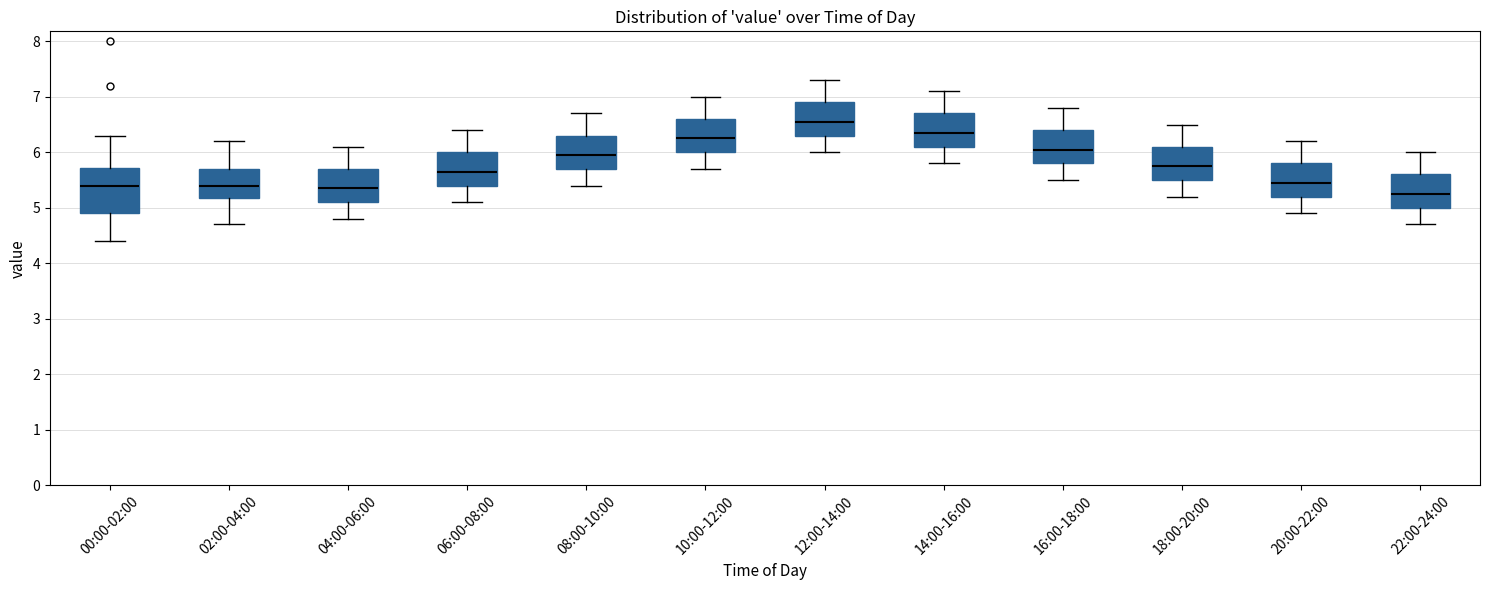

Reading left to right, read every box against the y-axis: the position of its median line, the range the box covers, and the ends of its whiskers. The values are not printed on the chart, so give them approximately, as read against the axis.

00:00-02:00: median 5.4, box 4.9 to 5.7, whiskers 4.4 to 6.3
02:00-04:00: median 5.4, box 5.2 to 5.7, whiskers 4.7 to 6.2
04:00-06:00: median 5.4, box 5.1 to 5.7, whiskers 4.8 to 6.1
06:00-08:00: median 5.7, box 5.4 to 6.0, whiskers 5.1 to 6.4
08:00-10:00: median 6.0, box 5.7 to 6.3, whiskers 5.4 to 6.7
10:00-12:00: median 6.3, box 6.0 to 6.6, whiskers 5.7 to 7.0
12:00-14:00: median 6.6, box 6.3 to 6.9, whiskers 6.0 to 7.3
14:00-16:00: median 6.4, box 6.1 to 6.7, whiskers 5.8 to 7.1
16:00-18:00: median 6.1, box 5.8 to 6.4, whiskers 5.5 to 6.8
18:00-20:00: median 5.8, box 5.5 to 6.1, whiskers 5.2 to 6.5
20:00-22:00: median 5.5, box 5.2 to 5.8, whiskers 4.9 to 6.2
22:00-24:00: median 5.3, box 5.0 to 5.6, whiskers 4.7 to 6.0